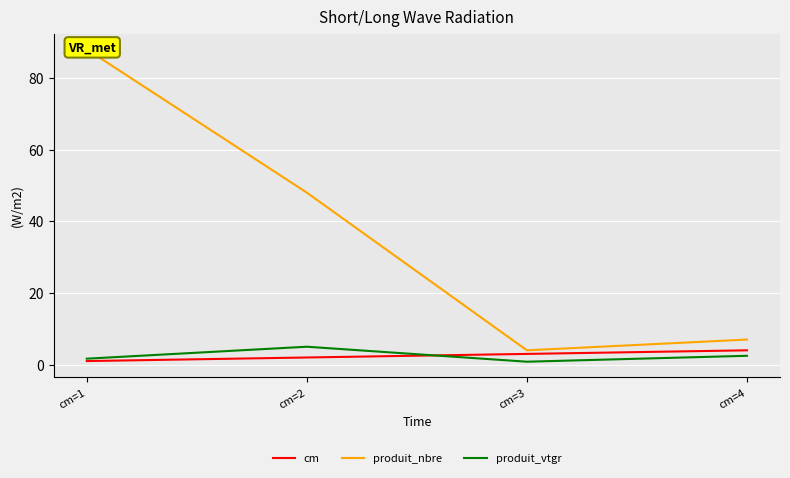

True or false: cm has a value of 2.0 at cm=2.

True